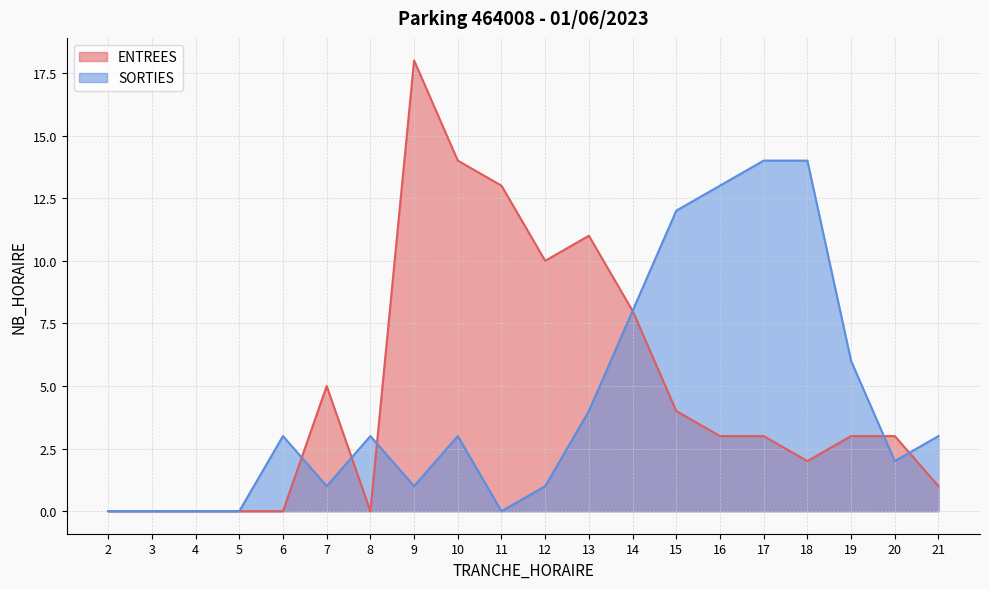

What is the greatest value displayed?

18